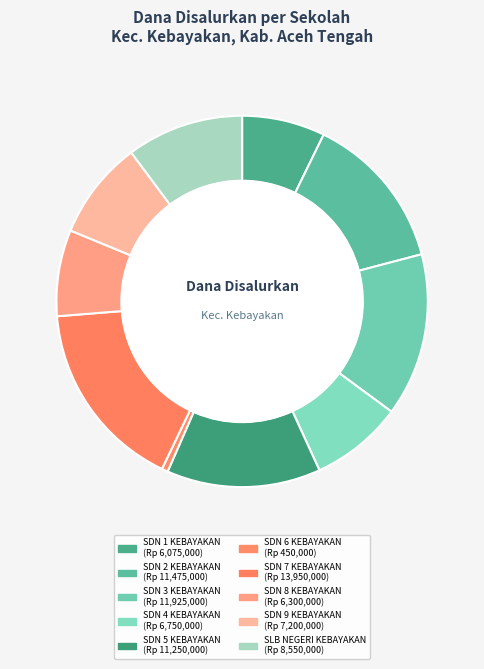

Is it true that SDN 2 KEBAYAKAN is 7% of the pie?

False